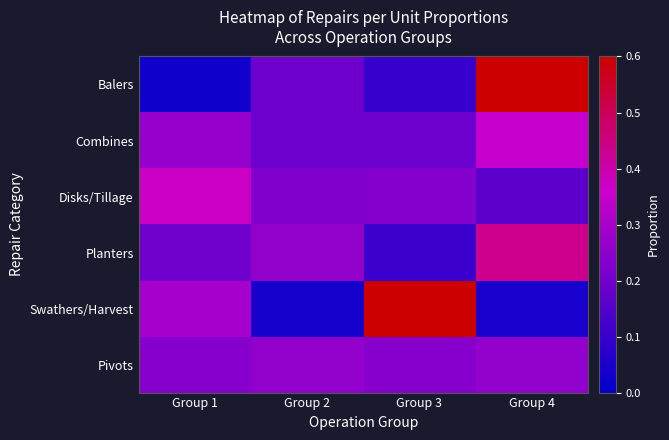

Reading left to right, what are all the values shown in this chart?

Balers: Group 1=0.0	Group 2=0.2	Group 3=0.1	Group 4=0.7
Combines: Group 1=0.3	Group 2=0.2	Group 3=0.2	Group 4=0.4
Disks/Tillage: Group 1=0.4	Group 2=0.2	Group 3=0.2	Group 4=0.2
Planters: Group 1=0.2	Group 2=0.3	Group 3=0.1	Group 4=0.4
Swathers/Harvest: Group 1=0.3	Group 2=0.0	Group 3=0.6	Group 4=0.0
Pivots: Group 1=0.2	Group 2=0.3	Group 3=0.2	Group 4=0.3